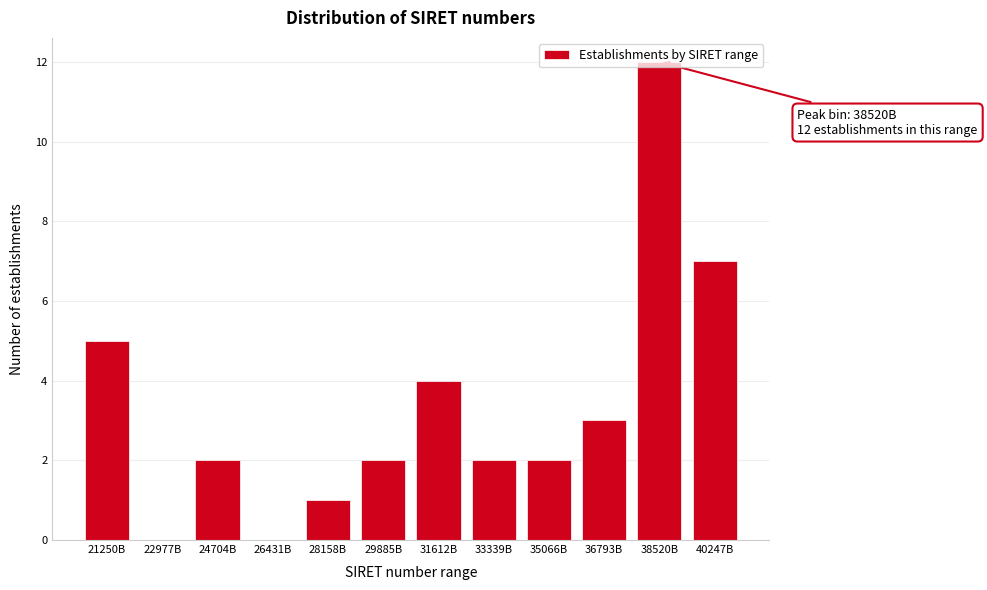

What is the sum of all values?

40